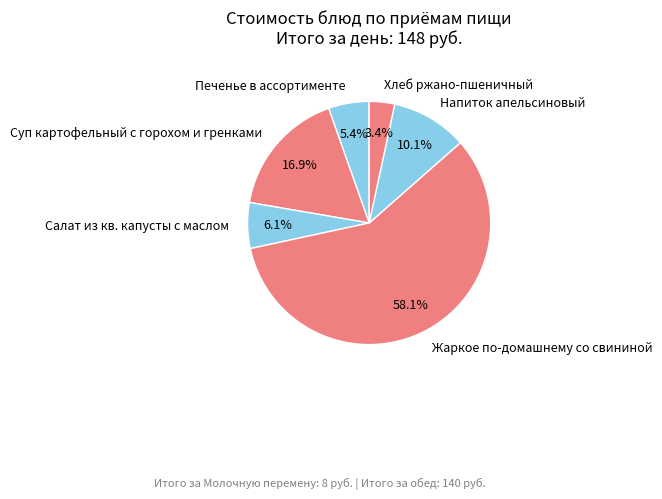

How many segments does this pie chart have?

6